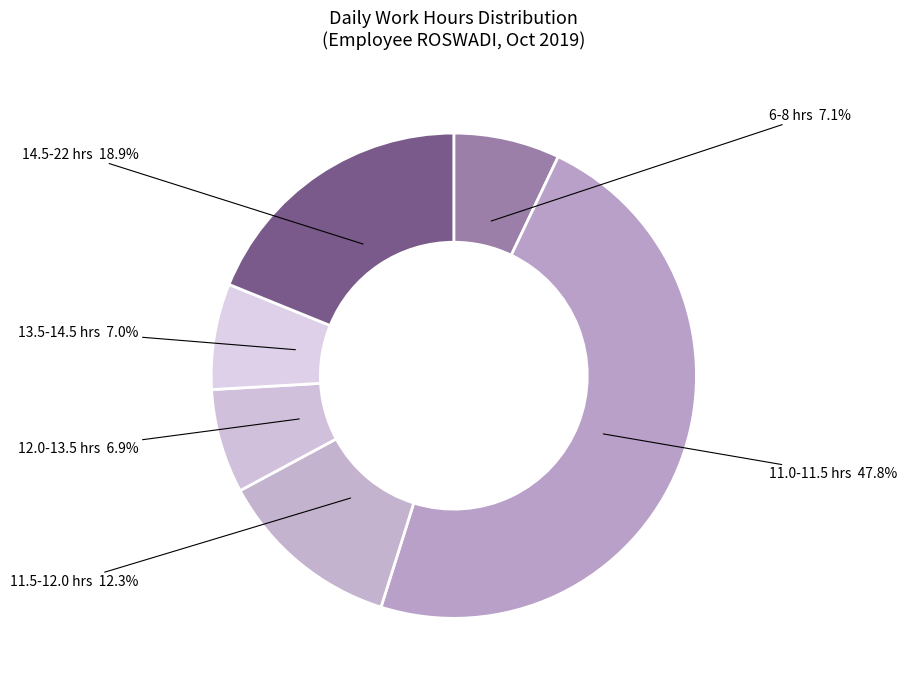

How many slices are in this pie chart?

6